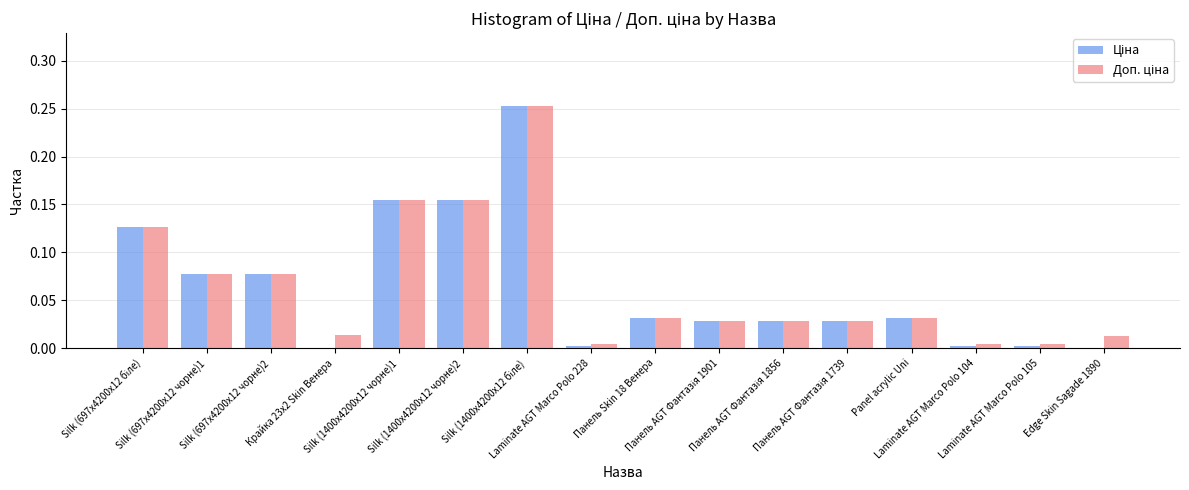

What is the label of the 11th bar from the left?

Панель AGT Фантазія 1856